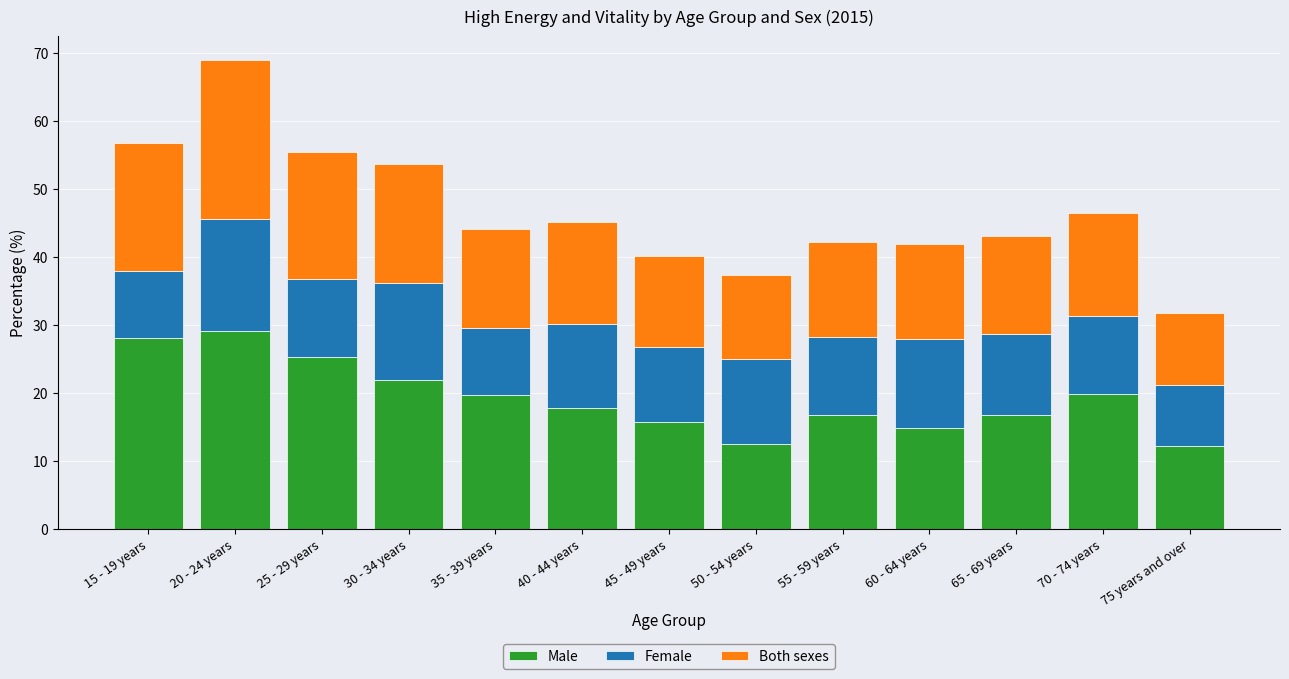

What is the total value across all series at 70 - 74 years?

46.5